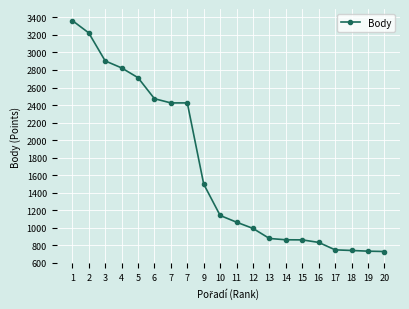

What is the change in value from 5 to 18?

-1974